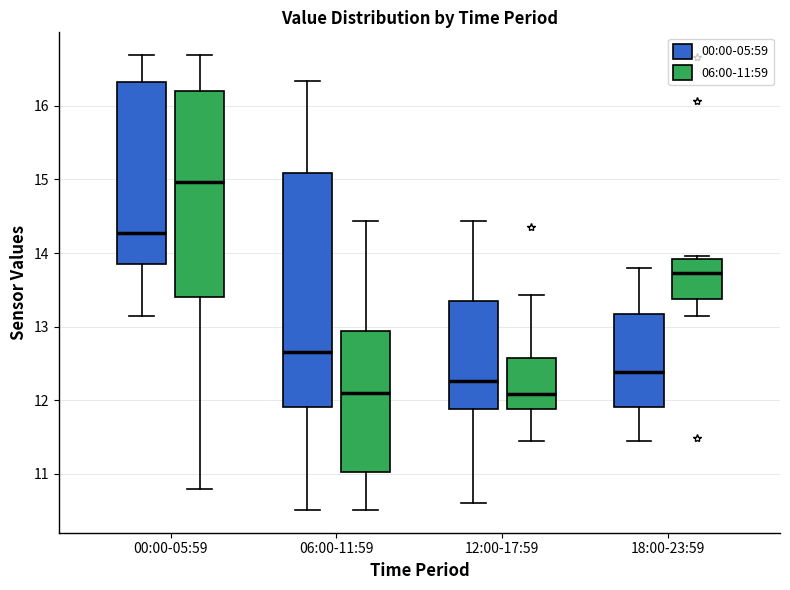

Where does the lower whisker of the box for 06:00-11:59 (00:00-05:59) end on the y-axis? The values are not printed on the chart, so give them approximately, as read against the axis.

10.5